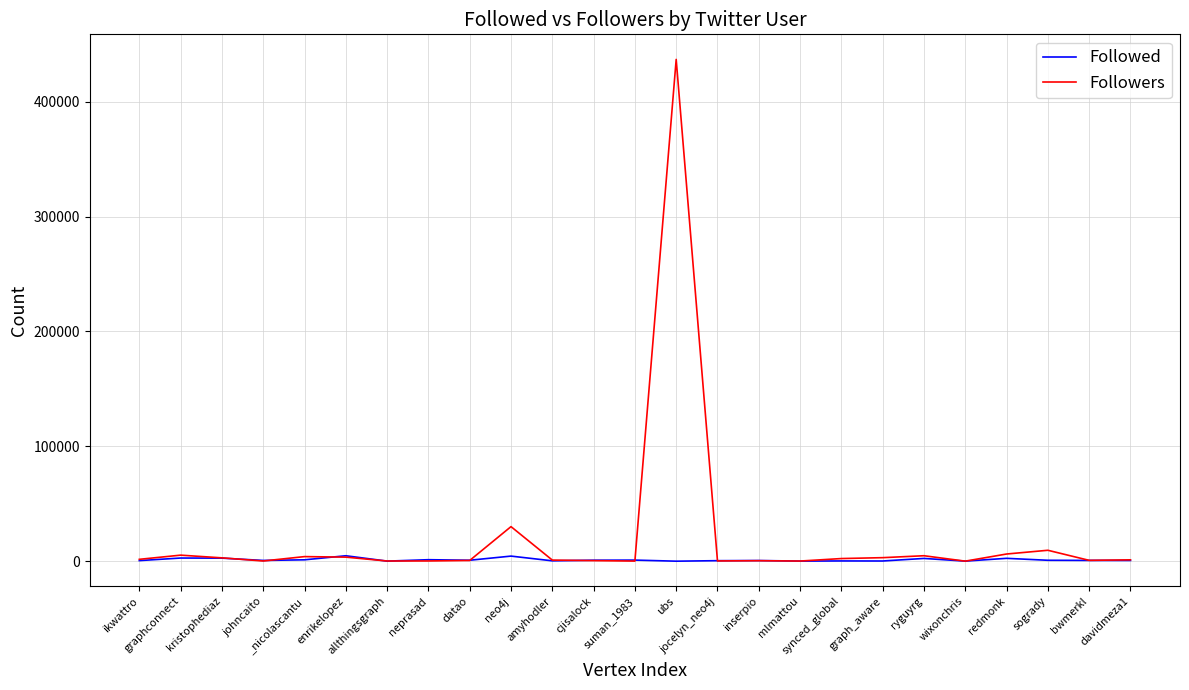

What is the highest value of the Followed series?

4723